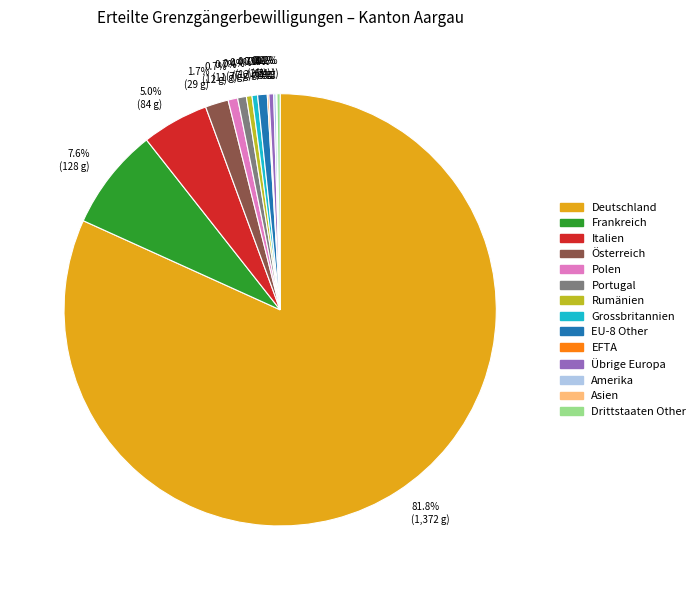

Combined, what portion of the pie is Deutschland and Rumänien?

82.2%